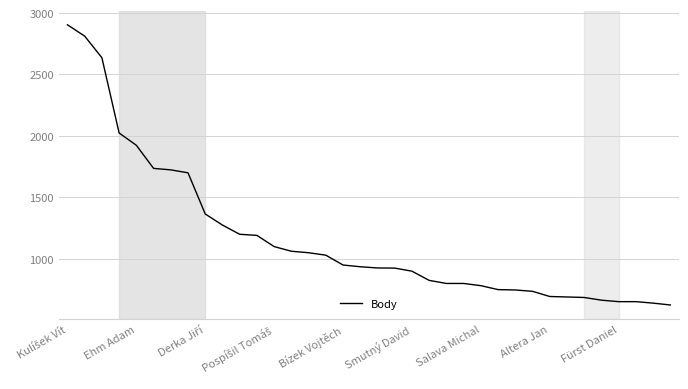

What is the maximum value shown in the chart?

2904